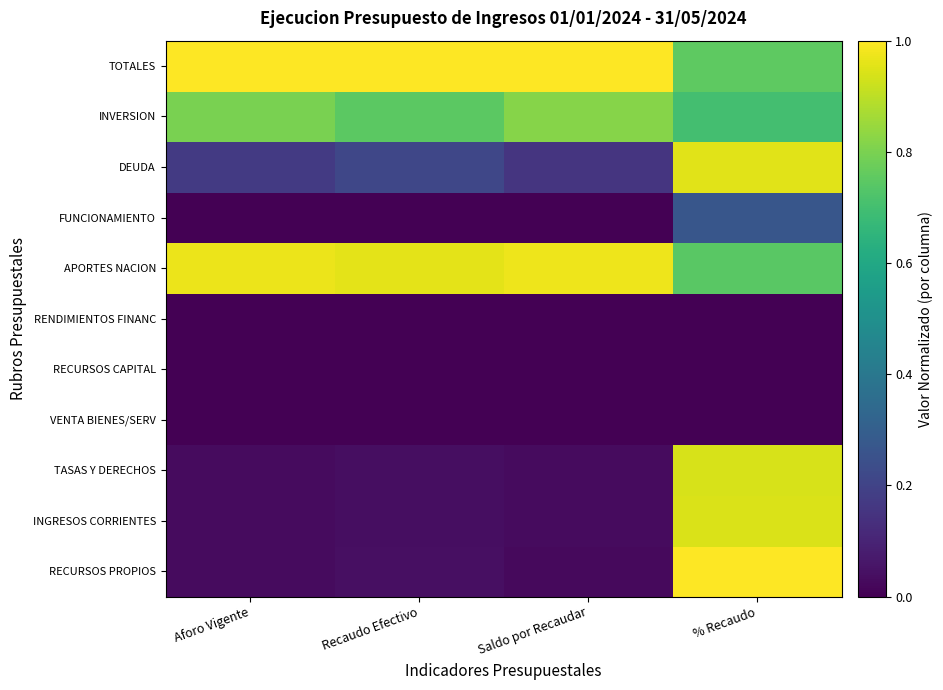

Reading left to right, list all the values displayed in this chart.

RECURSOS PROPIOS: Aforo Vigente=0.0	Recaudo Efectivo=0.0	Saldo por Recaudar=0.0	% Recaudo=1.0
INGRESOS CORRIENTES: Aforo Vigente=0.0	Recaudo Efectivo=0.0	Saldo por Recaudar=0.0	% Recaudo=0.9
TASAS Y DERECHOS: Aforo Vigente=0.0	Recaudo Efectivo=0.0	Saldo por Recaudar=0.0	% Recaudo=0.9
VENTA BIENES/SERV: Aforo Vigente=0.0	Recaudo Efectivo=0.0	Saldo por Recaudar=0.0	% Recaudo=0.0
RECURSOS CAPITAL: Aforo Vigente=0.0	Recaudo Efectivo=0.0	Saldo por Recaudar=0.0	% Recaudo=0.0
RENDIMIENTOS FINANC: Aforo Vigente=0.0	Recaudo Efectivo=0.0	Saldo por Recaudar=0.0	% Recaudo=0.0
APORTES NACION: Aforo Vigente=1.0	Recaudo Efectivo=1.0	Saldo por Recaudar=1.0	% Recaudo=0.7
FUNCIONAMIENTO: Aforo Vigente=0.0	Recaudo Efectivo=0.0	Saldo por Recaudar=0.0	% Recaudo=0.3
DEUDA: Aforo Vigente=0.2	Recaudo Efectivo=0.2	Saldo por Recaudar=0.2	% Recaudo=1.0
INVERSION: Aforo Vigente=0.8	Recaudo Efectivo=0.7	Saldo por Recaudar=0.8	% Recaudo=0.7
TOTALES: Aforo Vigente=1.0	Recaudo Efectivo=1.0	Saldo por Recaudar=1.0	% Recaudo=0.8